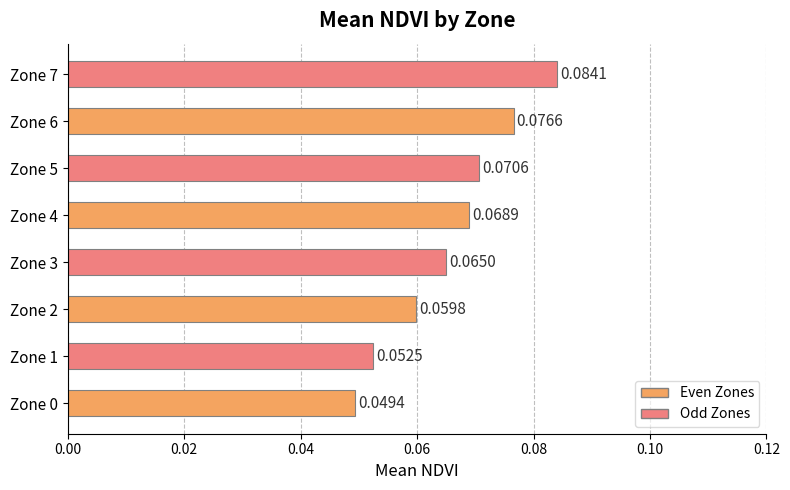

Which has a higher value, Zone 6 or Zone 1?

Zone 6